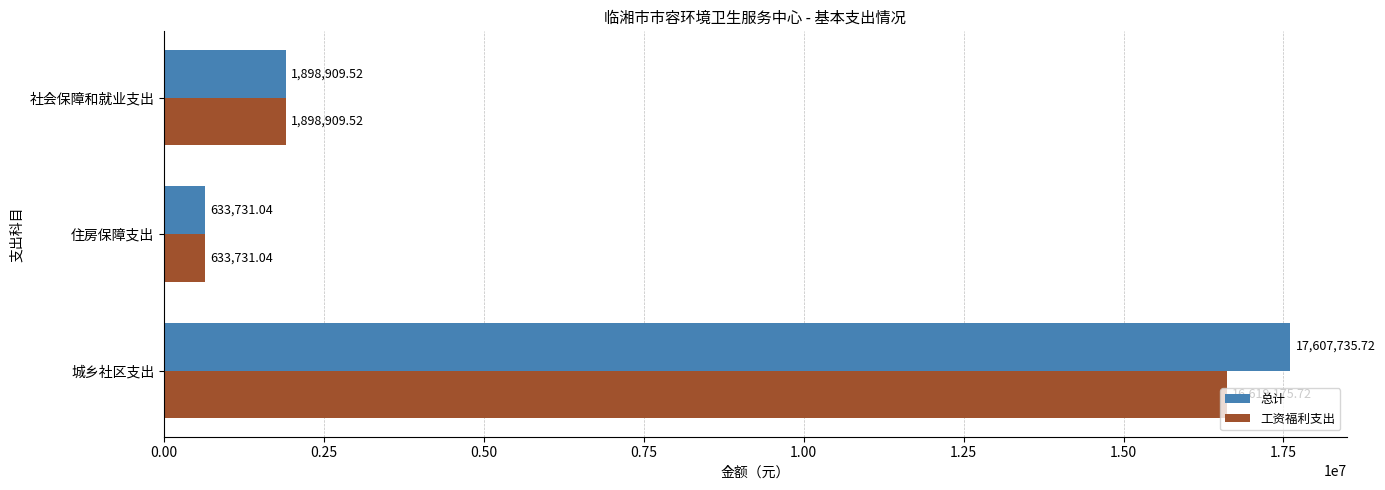

What is the difference between the maximum and minimum values in the 总计 series?

16974004.7